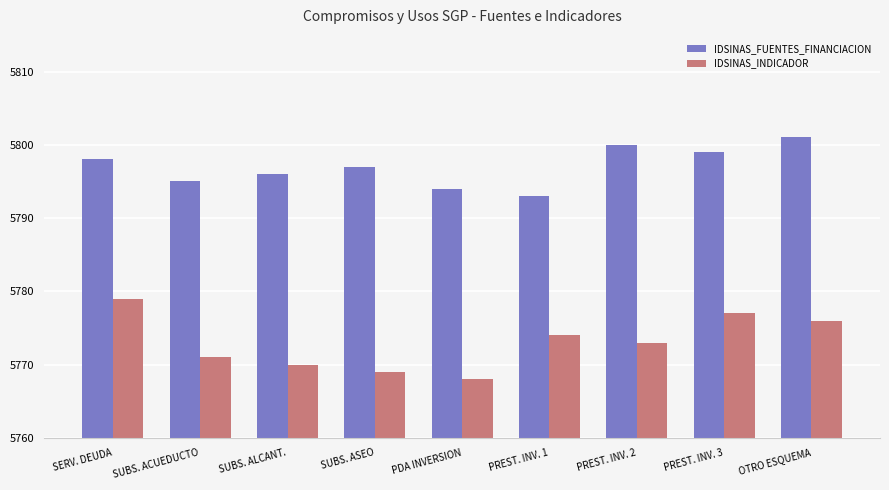

Where is IDSINAS_INDICADOR nearest to the value 5773?

PREST. INV. 2